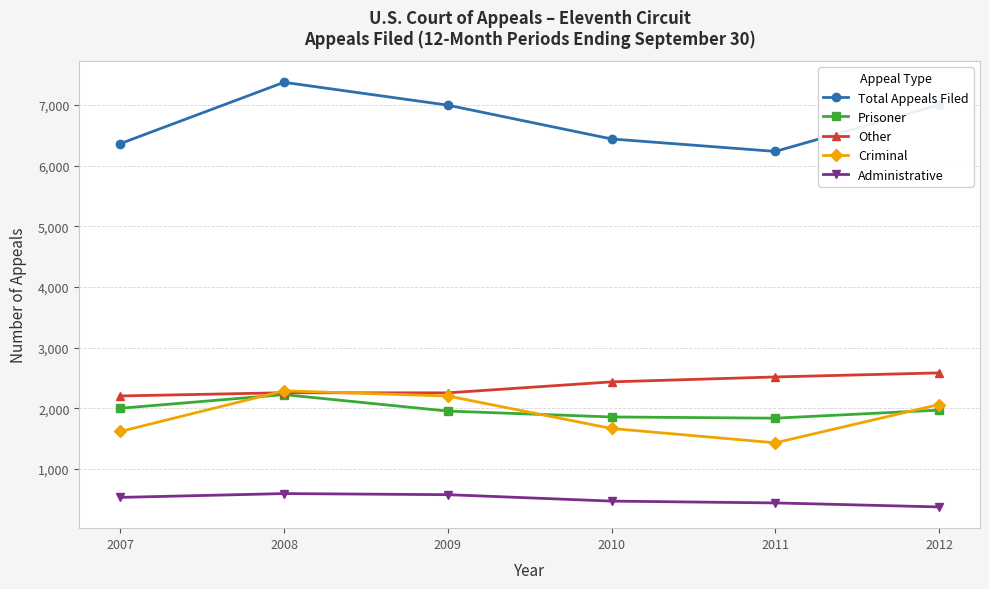

Rank the series at 2007 from highest to lowest value.

Total Appeals Filed, Other, Prisoner, Criminal, Administrative